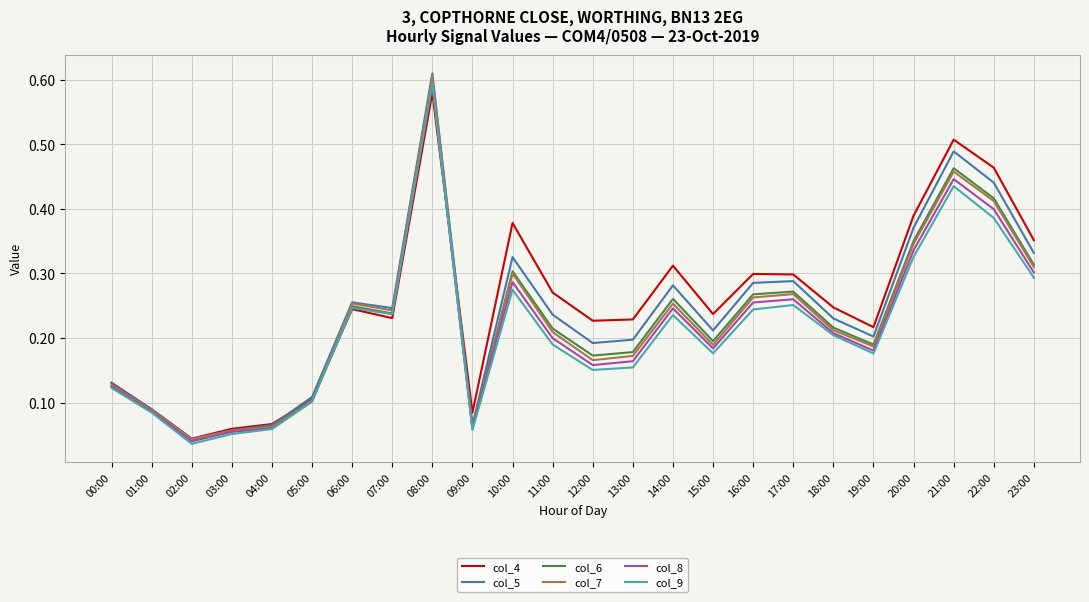

At which label is col_9 closest to 0?

02:00